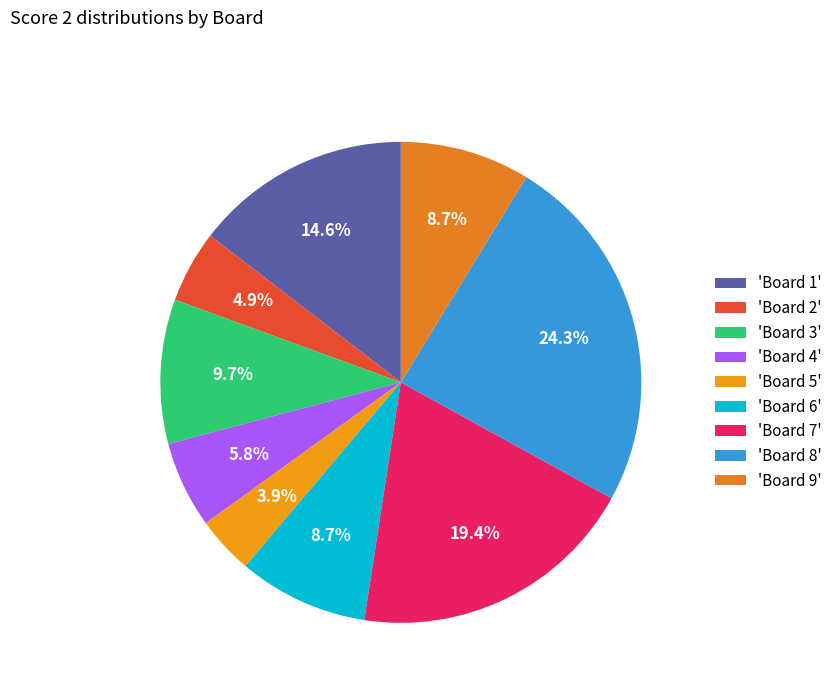

How many segments does this pie chart have?

9